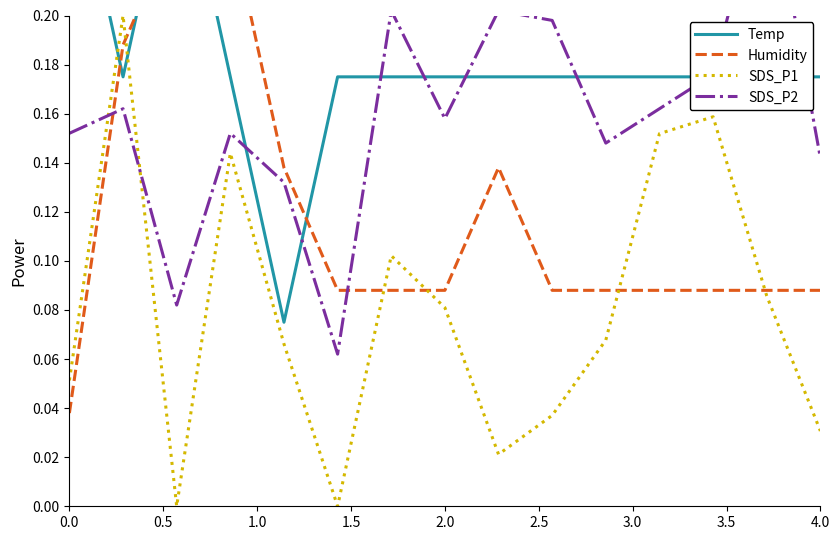

The SDS_P1 series shows 0.0 at 0.0. True or false?

False